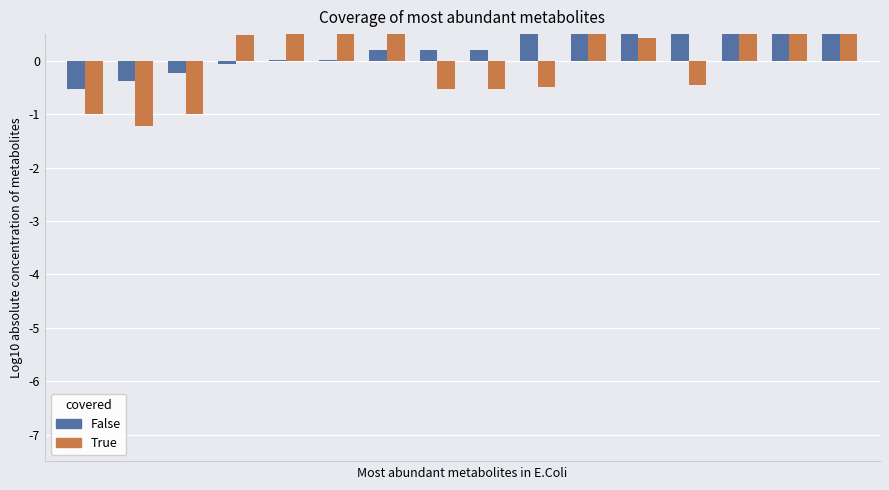

Which series has the largest range (max minus min)?

True